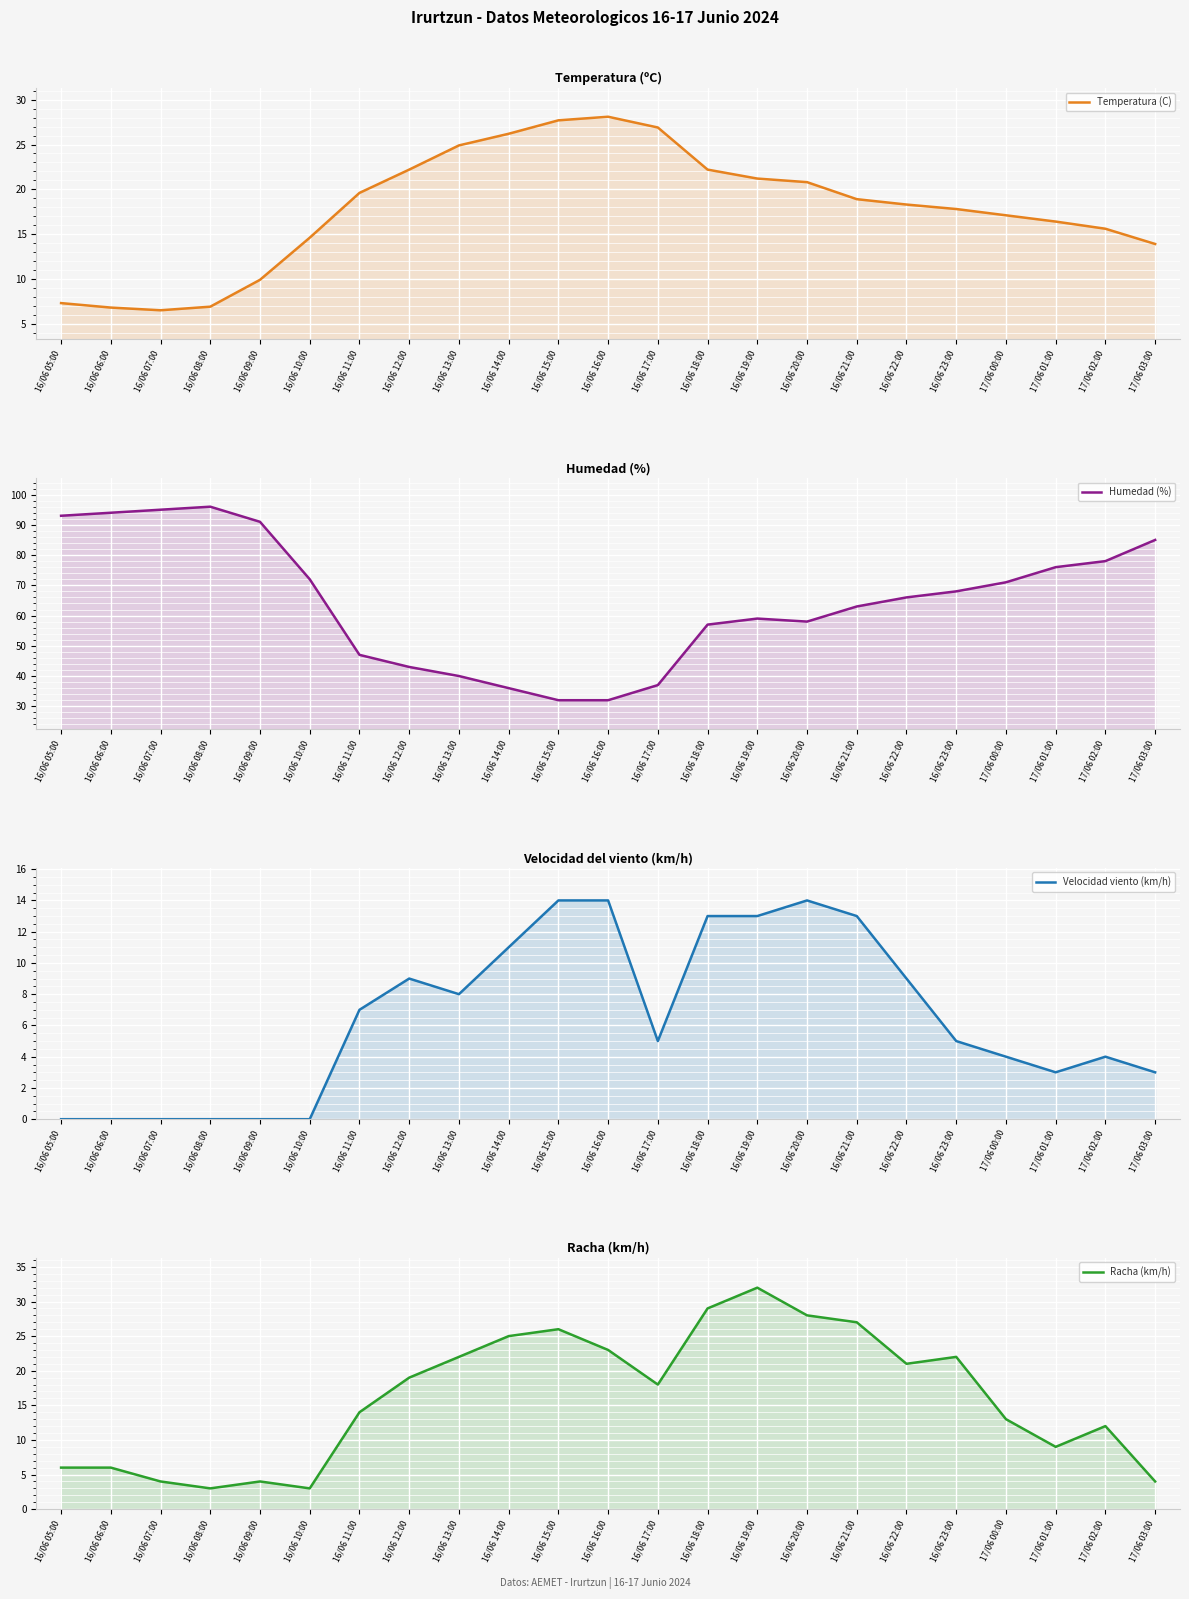

Where is Temperatura (C) nearest to the value 17?

17/06 00:00